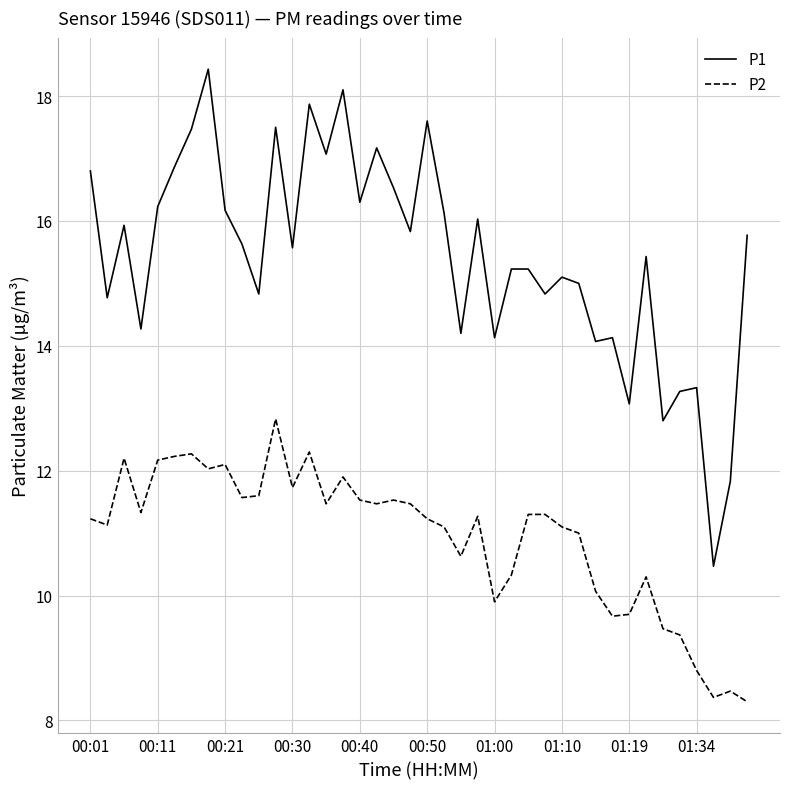

Which series has the largest total across all categories?

P1